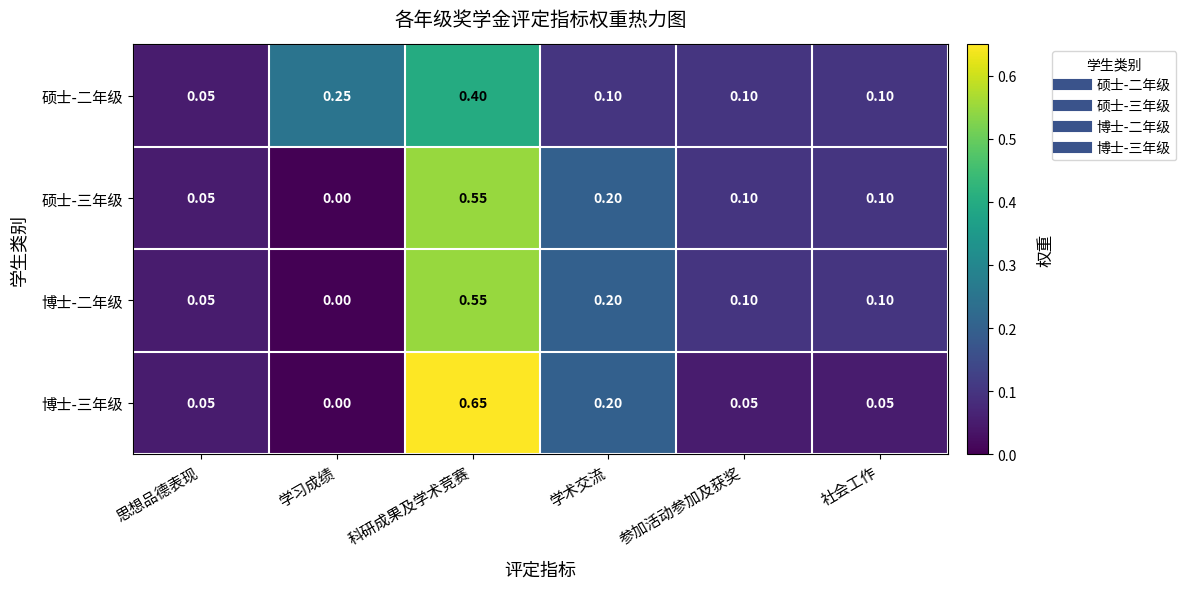

Where is 硕士-三年级 nearest to the value 0?

学习成绩